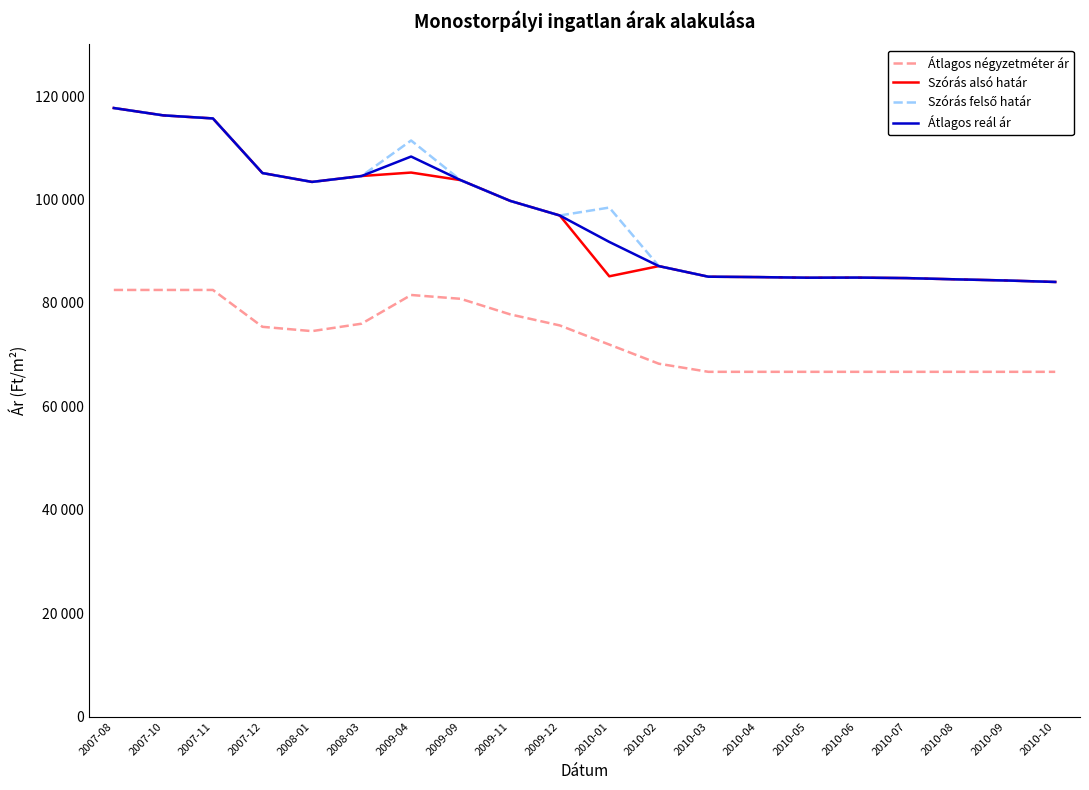

What is the total value across all series at 2009-04?

406440